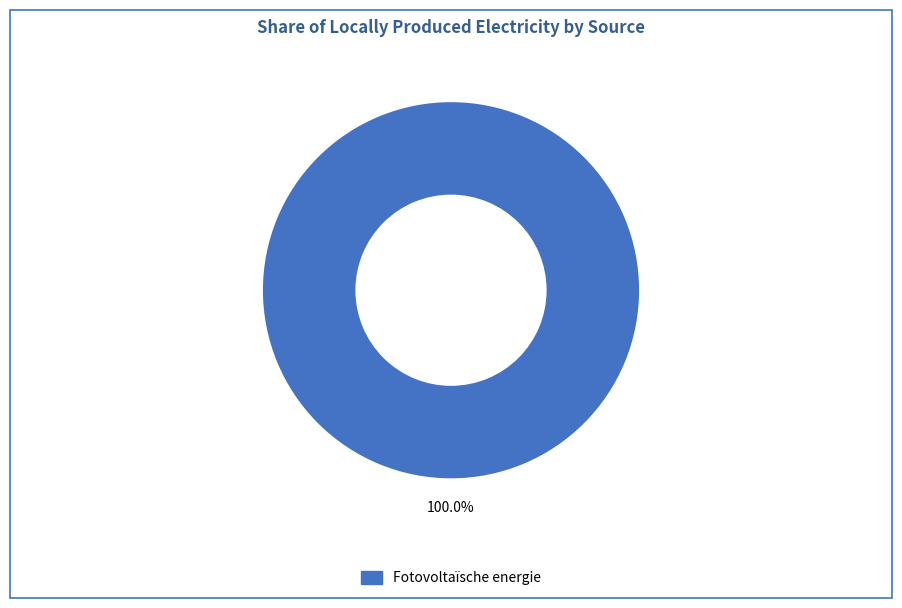

Is there a majority slice in this chart?

Yes